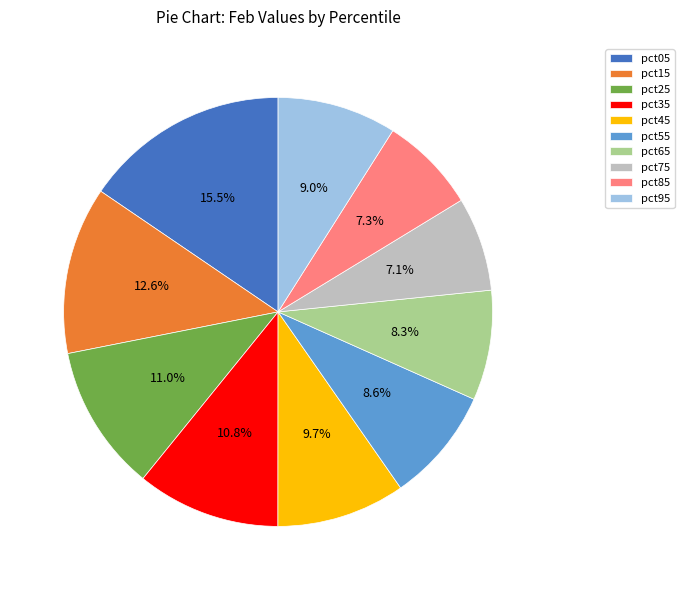

How many slices are in this pie chart?

10